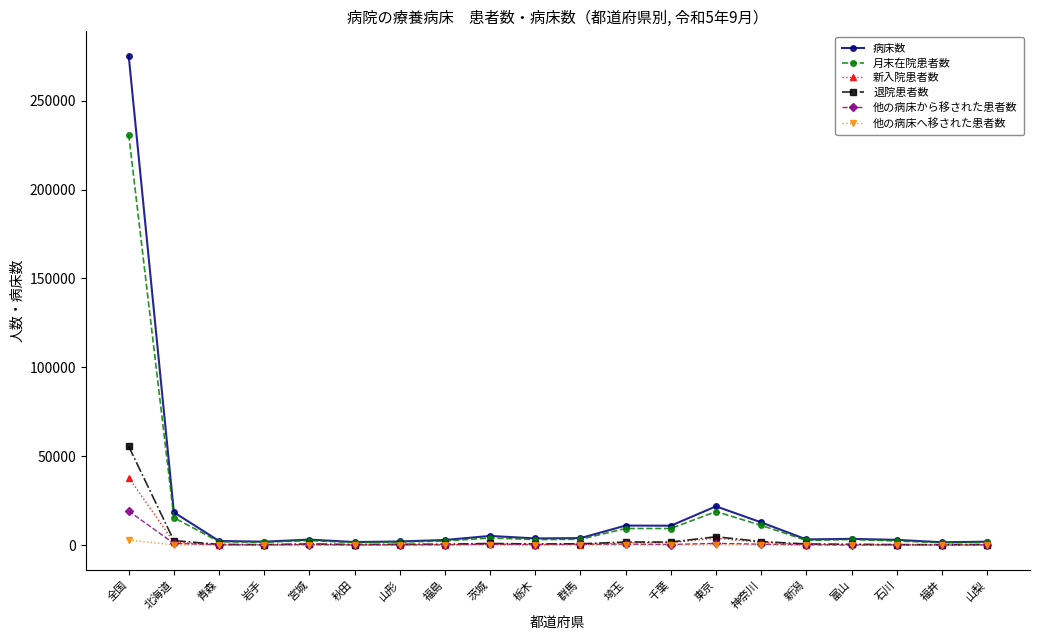

What is the average value of the 新入院患者数 series?

2635